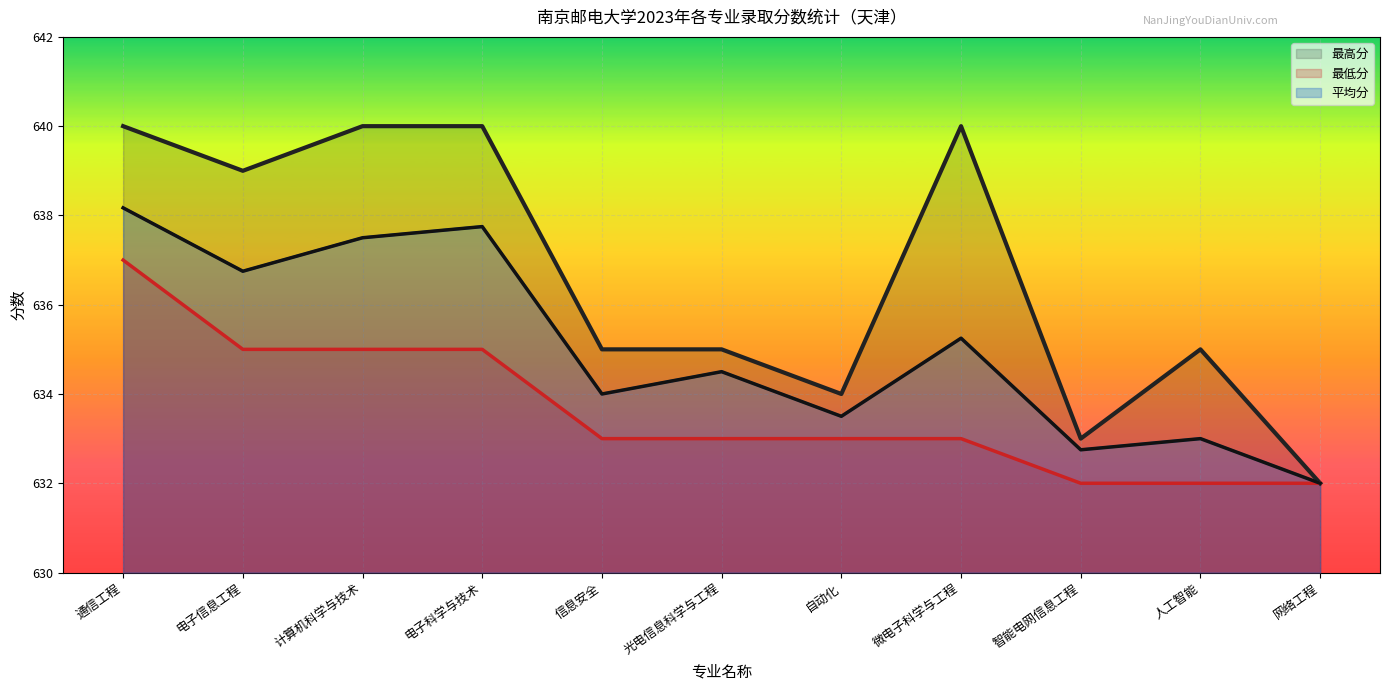

How many series are shown in this chart?

3